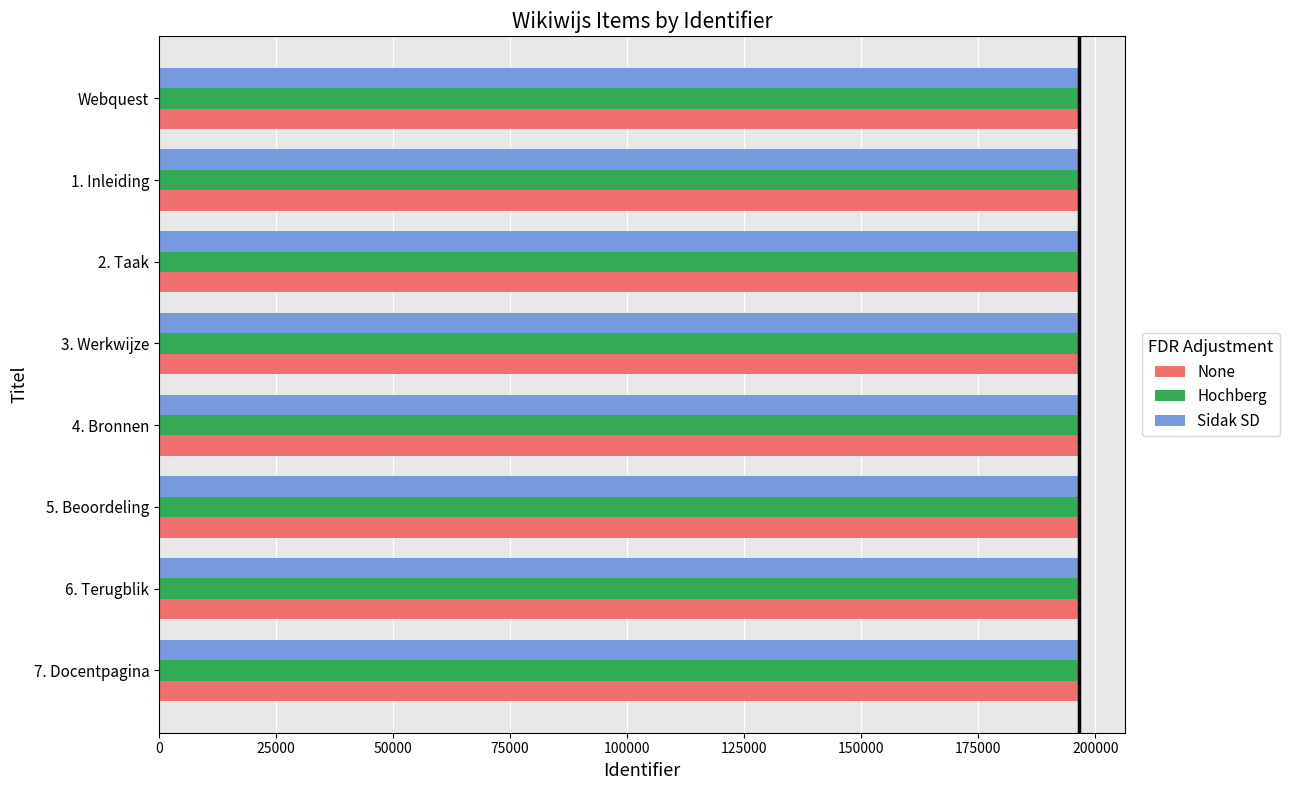

What is the lowest value of the Hochberg series?

196470